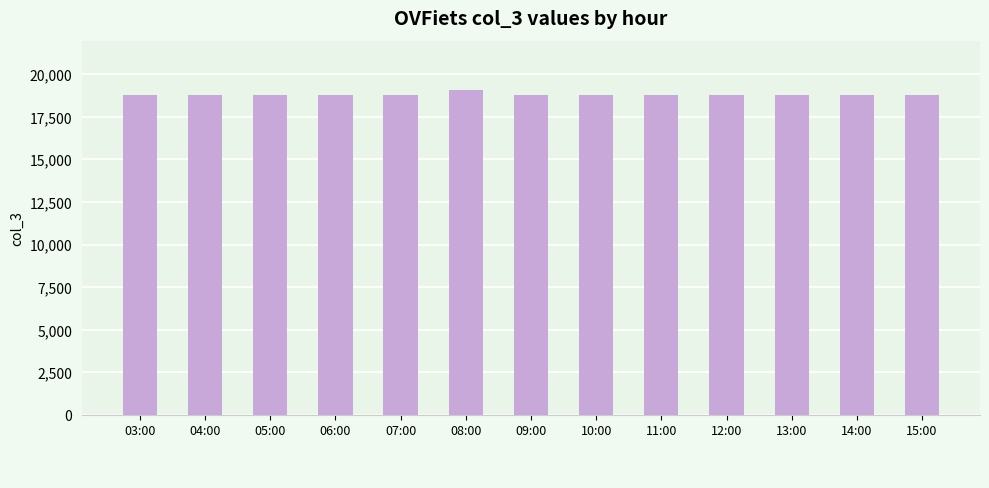

True or false: the data shows 10731 at 06:00.

False